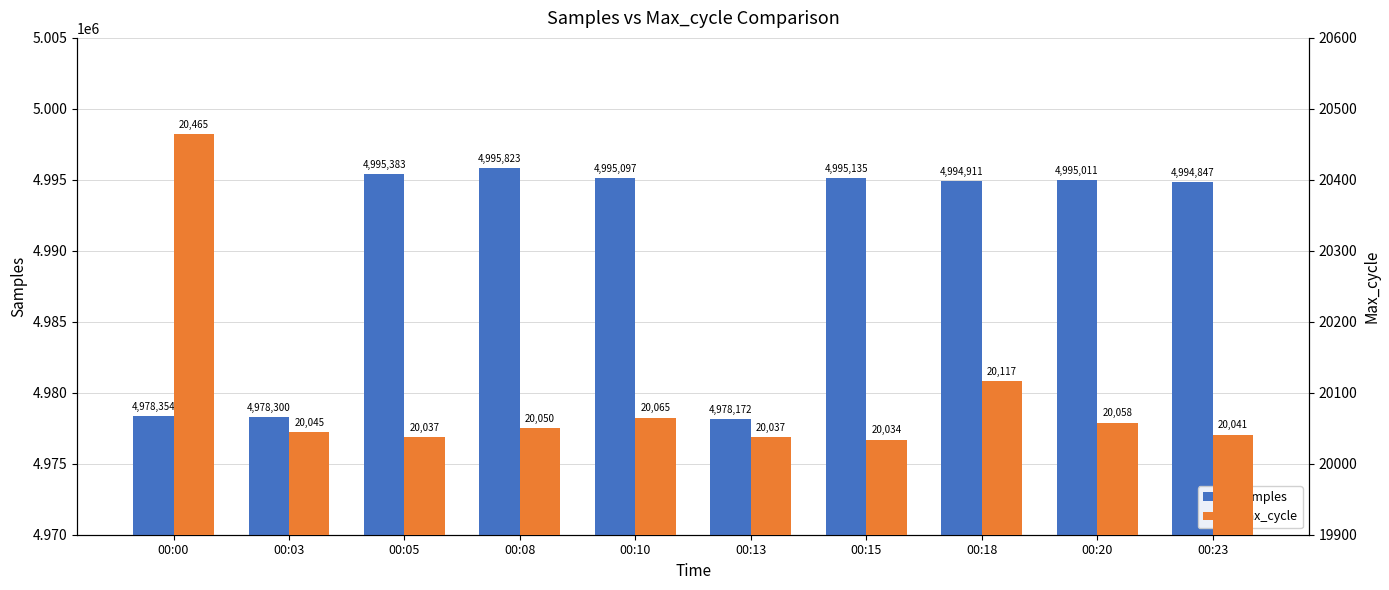

True or false: Samples has a value of 1674687 at 00:20.

False